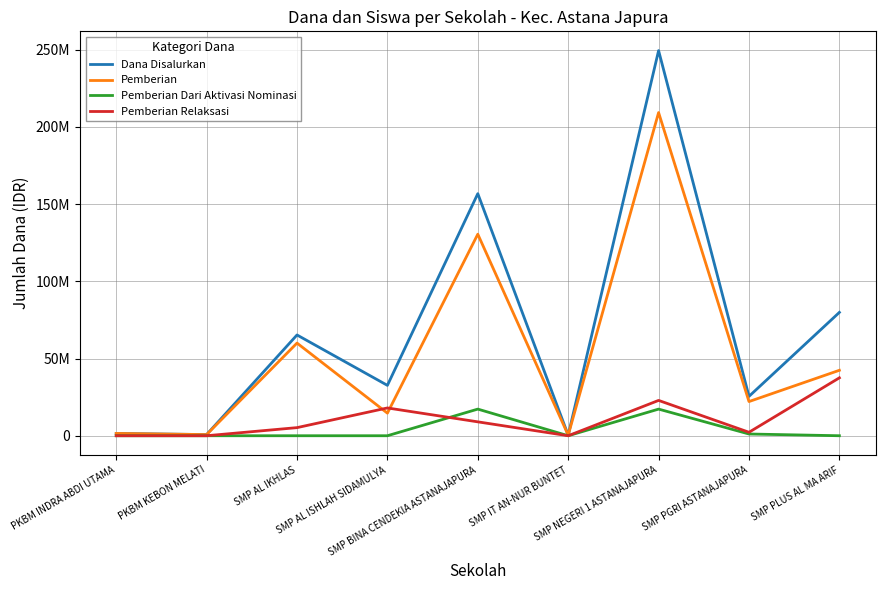

What is the total value across all series at SMP AL IKHLAS?

130500000